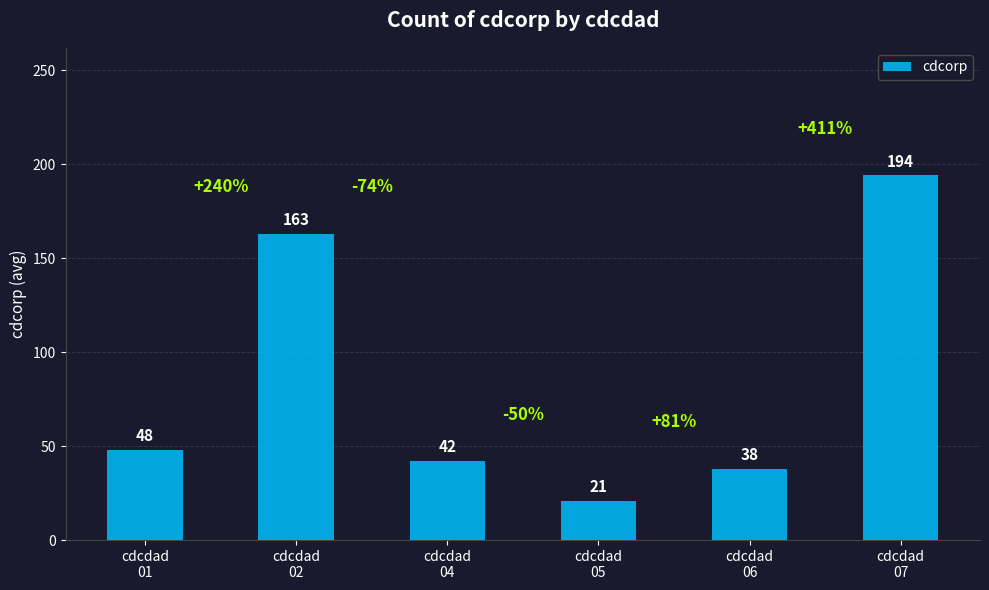

Between cdcdad
01 and cdcdad
06, which is larger?

cdcdad
01